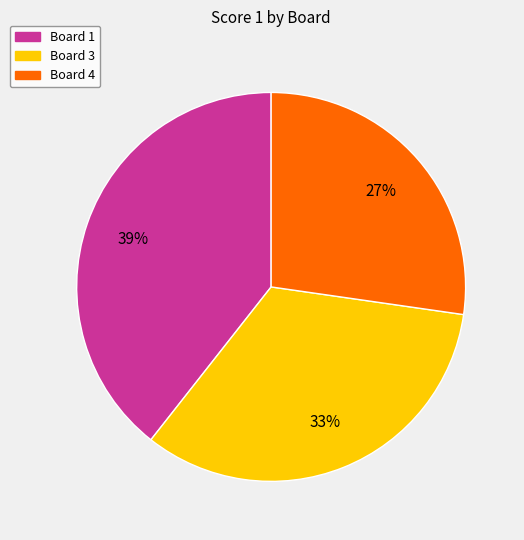

How many segments does this pie chart have?

3